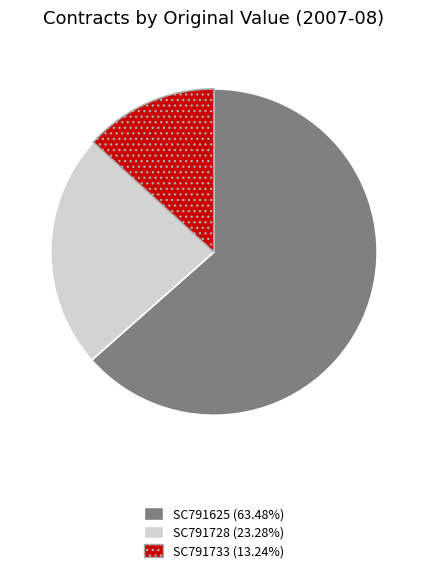

Is there any slice that represents more than half of the pie?

Yes